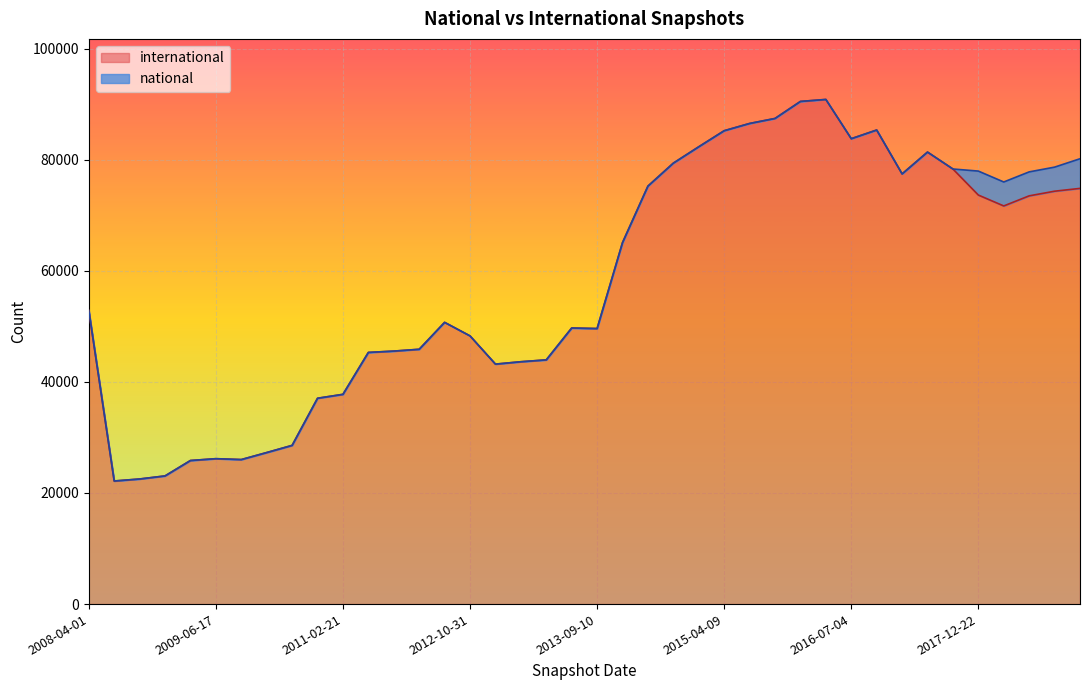

True or false: international and national intersect in this chart.

False